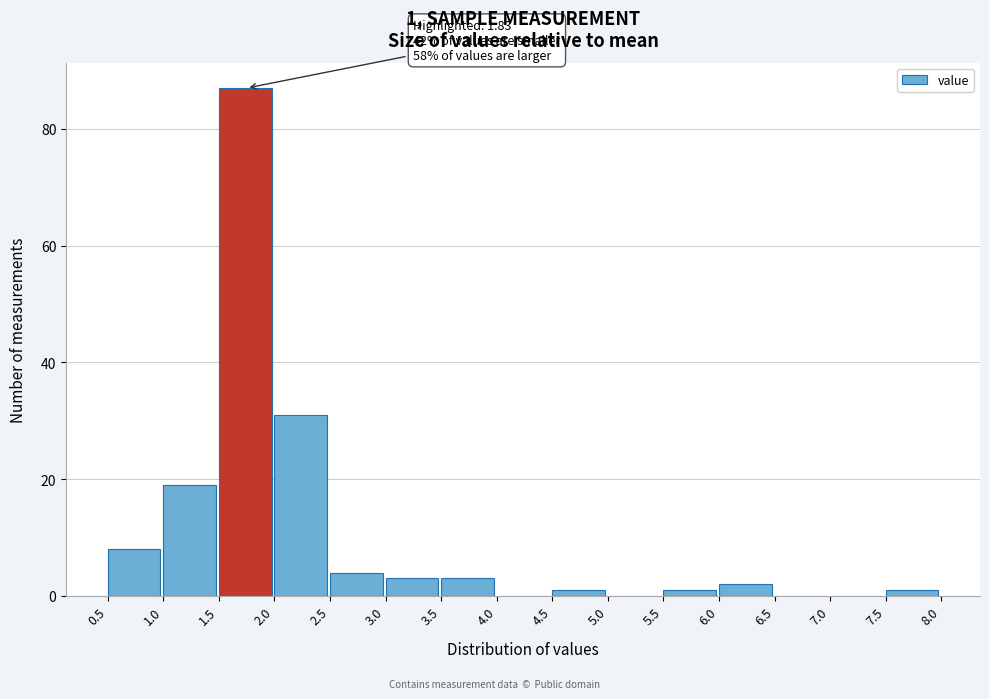

Which range on the x-axis has the tallest bar?

1.5 to 2.0